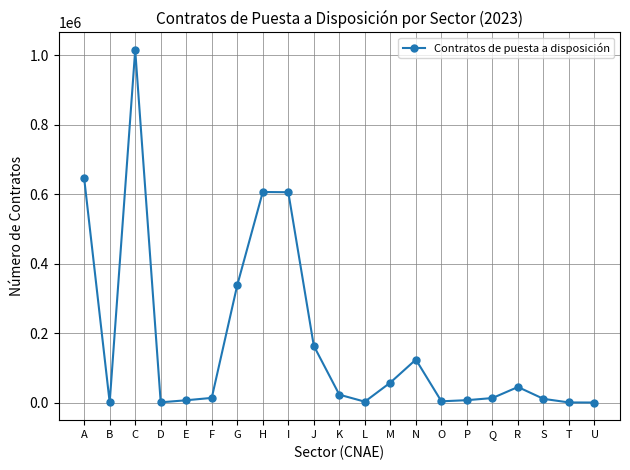

What is the difference between the maximum and minimum values?

1015471